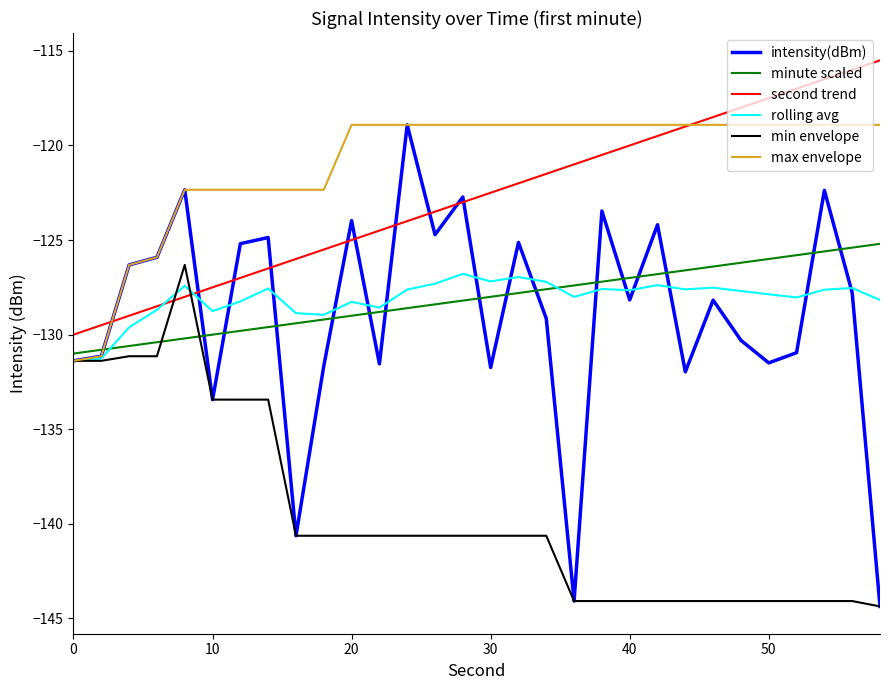

Which series has the largest range (max minus min)?

intensity(dBm)